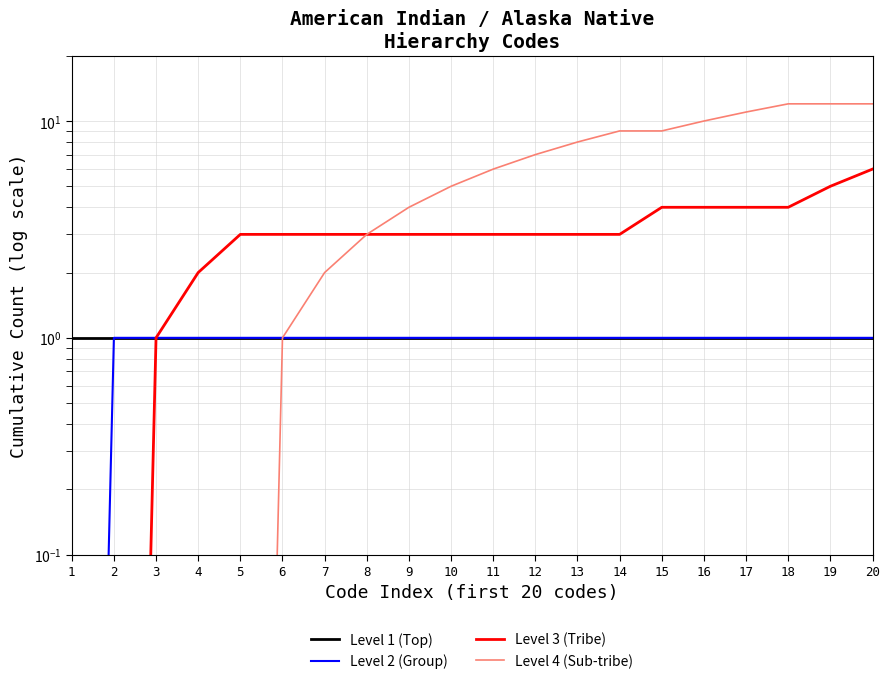

Which series has the largest total across all categories?

Level 4 (Sub-tribe)